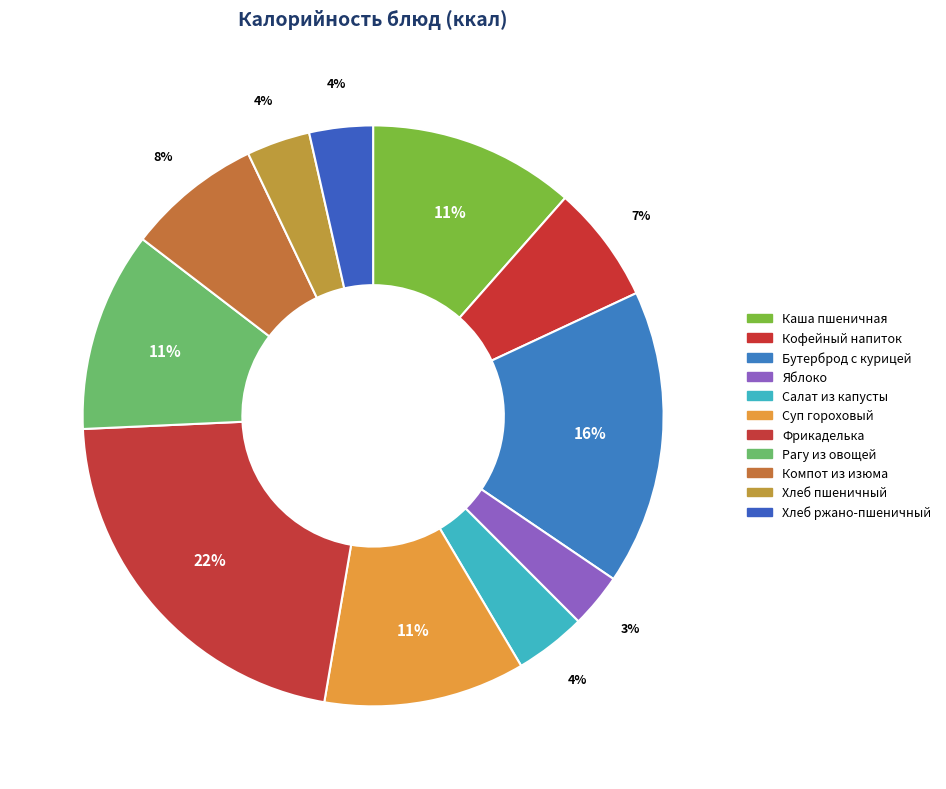

How many segments does this pie chart have?

11